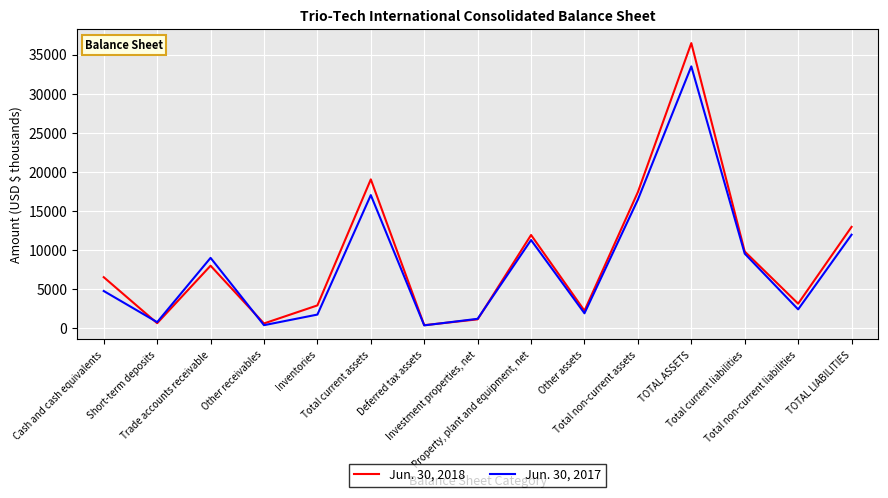

Which series has the largest range (max minus min)?

Jun. 30, 2018